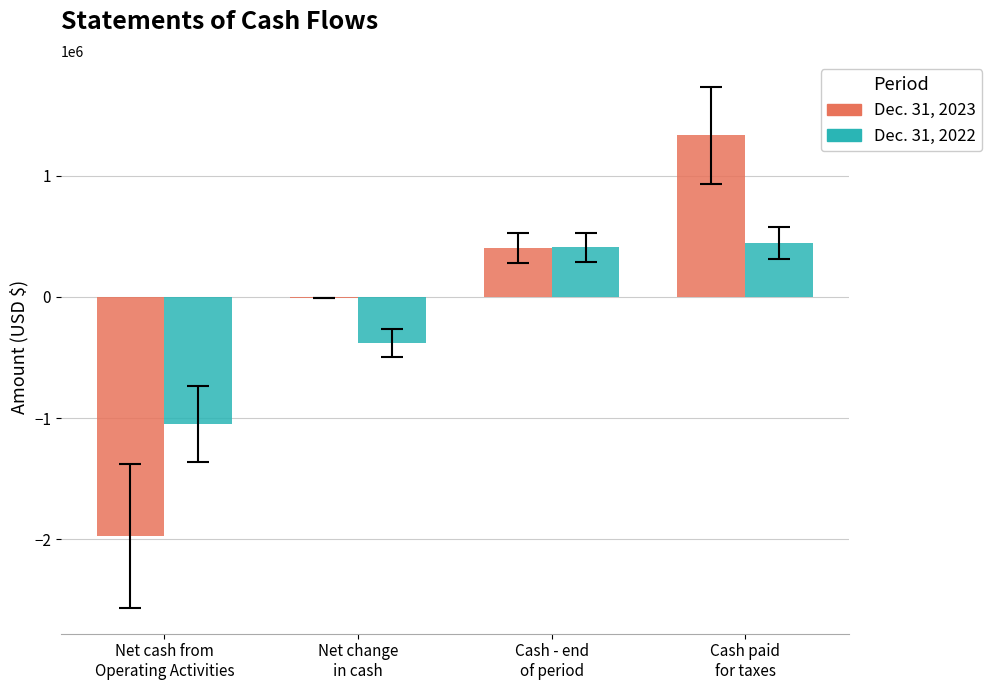

The Dec. 31, 2023 series shows -6269 at Net change
in cash. True or false?

True